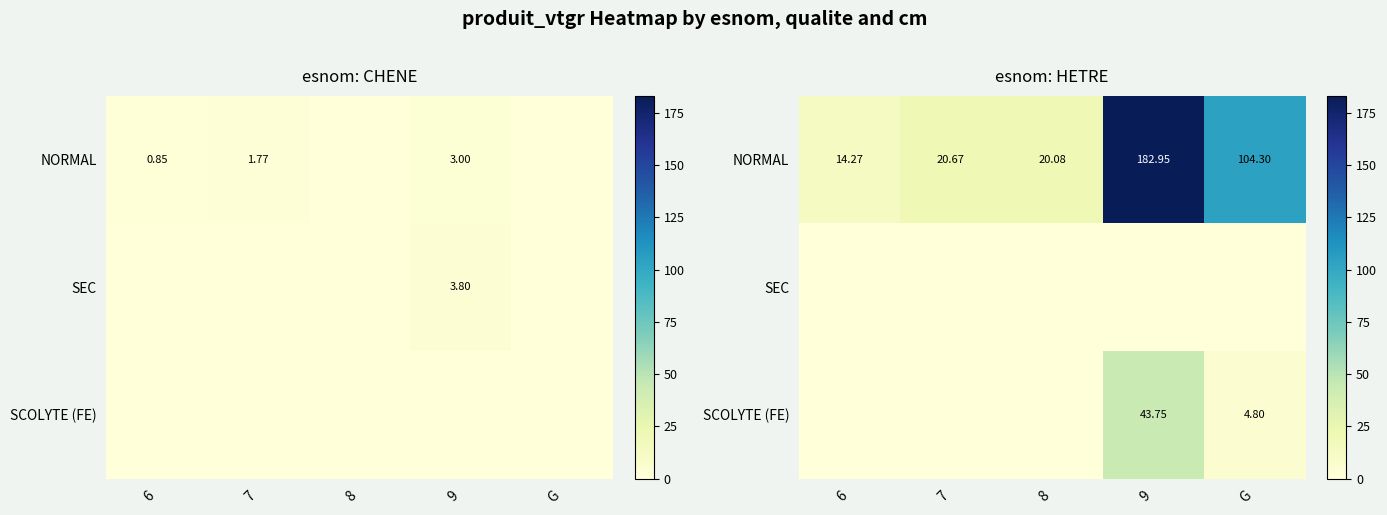

What is the average value of the SCOLYTE (FE) series?

9.7